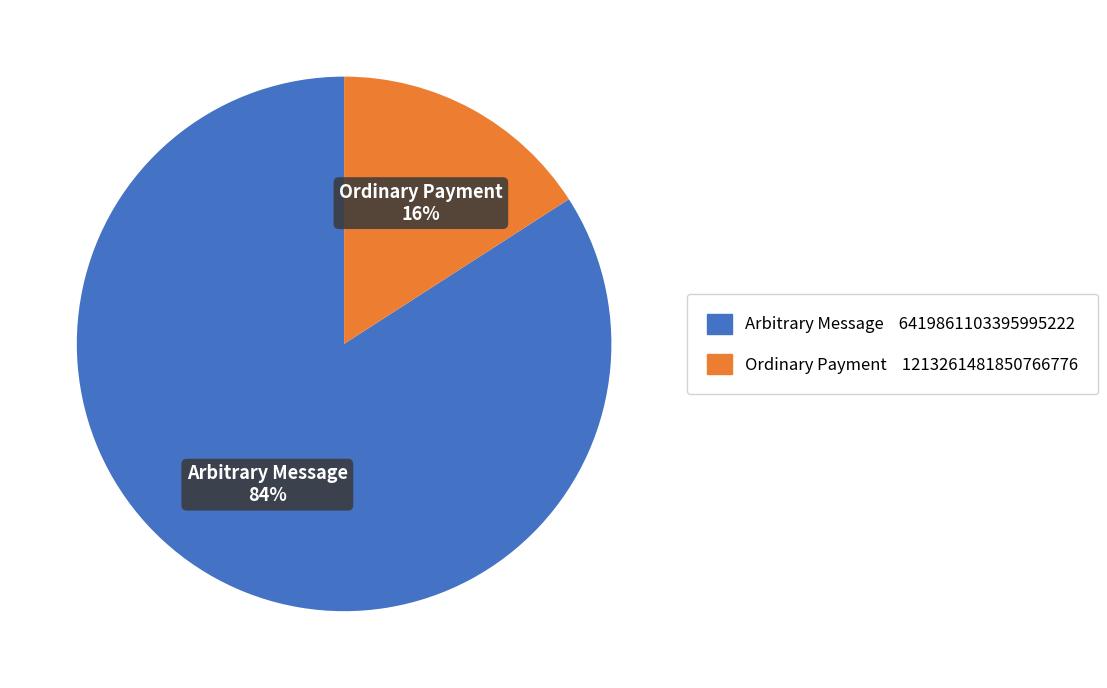

Is the sum of Ordinary Payment and Arbitrary Message greater than half?

Yes